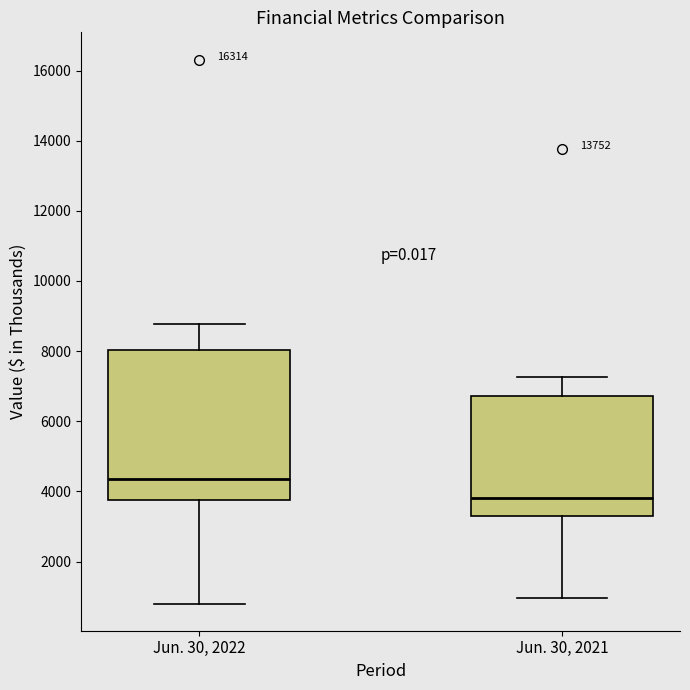

Comparing the boxes themselves (not the whiskers), which one is the tallest?

Jun. 30, 2022